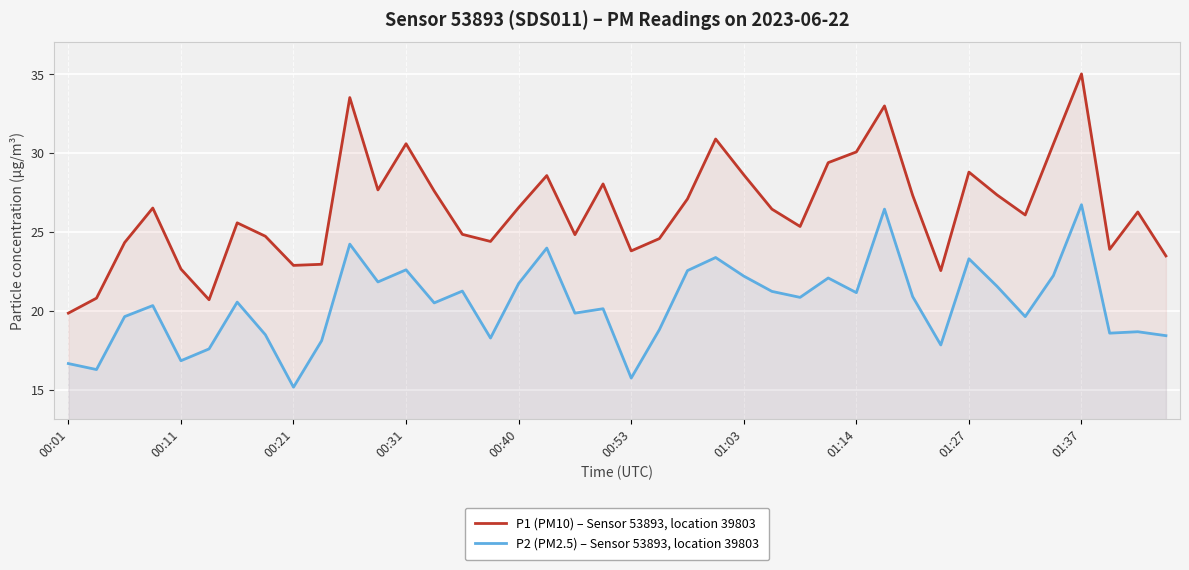

Reading left to right, list all the values displayed in this chart.

P1 (PM10) – Sensor 53893, location 39803: 19.9	20.8	24.3	26.5	22.6	20.7	25.6	24.7	22.9	22.9	33.5	27.7	30.6	27.6	24.9	24.4	26.6	28.6	24.8	28.1	23.8	24.6	27.1	30.9	28.6	26.4	25.4	29.4	30.1	33.0	27.3	22.6	28.8	27.4	26.1	30.6	35.0	23.9	26.3	23.5
P2 (PM2.5) – Sensor 53893, location 39803: 16.6	16.3	19.6	20.3	16.8	17.6	20.6	18.5	15.2	18.1	24.2	21.8	22.6	20.5	21.2	18.3	21.7	24.0	19.9	20.1	15.7	18.8	22.6	23.4	22.2	21.2	20.9	22.1	21.1	26.4	20.9	17.8	23.3	21.6	19.6	22.2	26.7	18.6	18.7	18.4